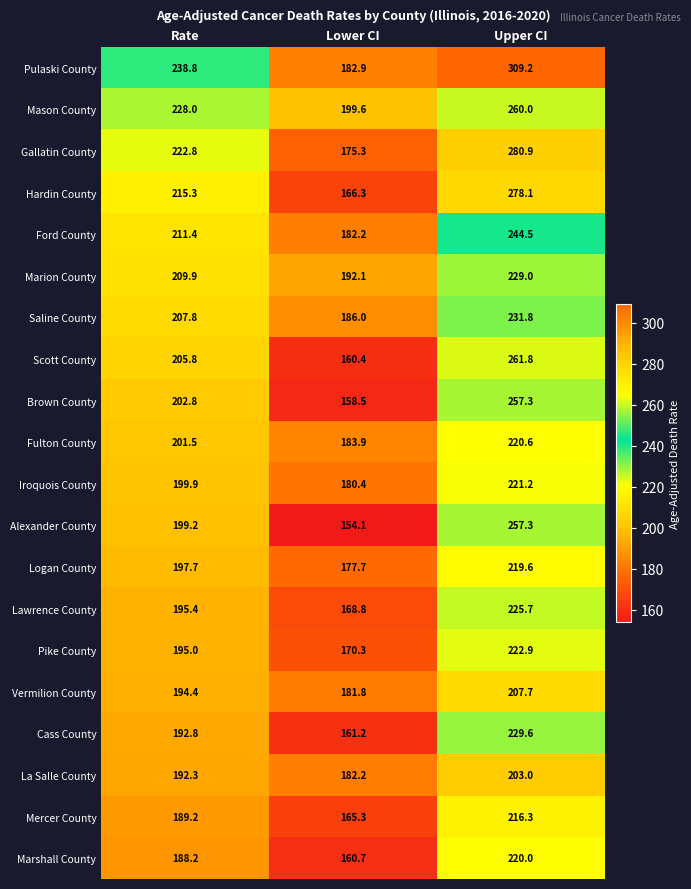

Read the Vermilion County value at Lower CI.

181.8